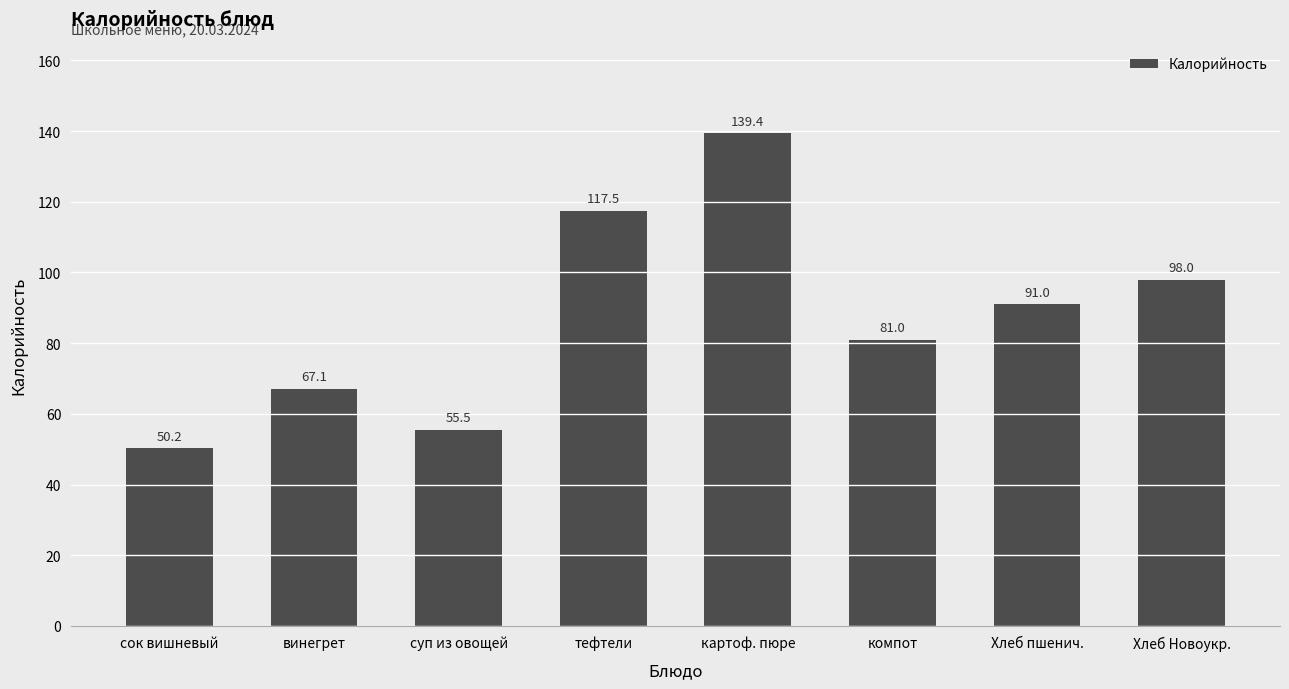

Is it true that the value at винегрет is 67.1?

True